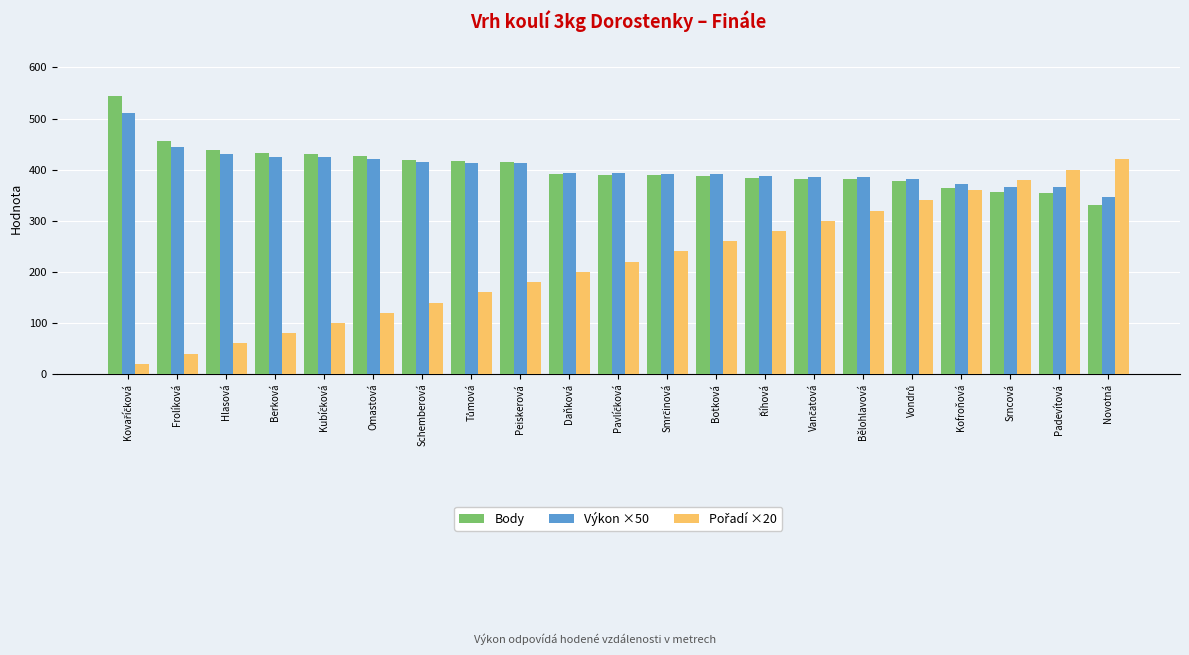

The Výkon ×50 series shows 365.5 at Padevítová. True or false?

True